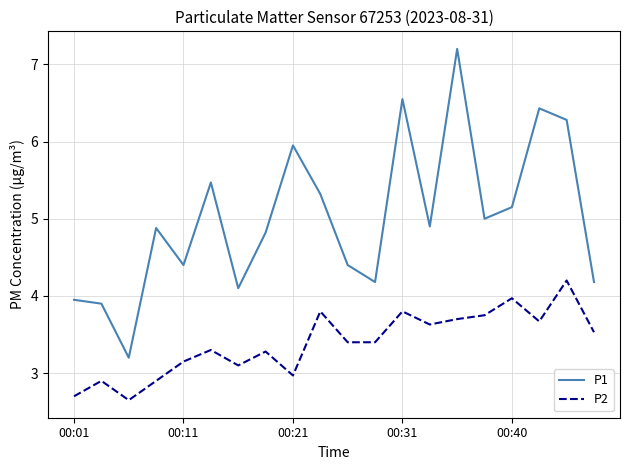

List the series in order of their overall mean, lowest first.

P2, P1